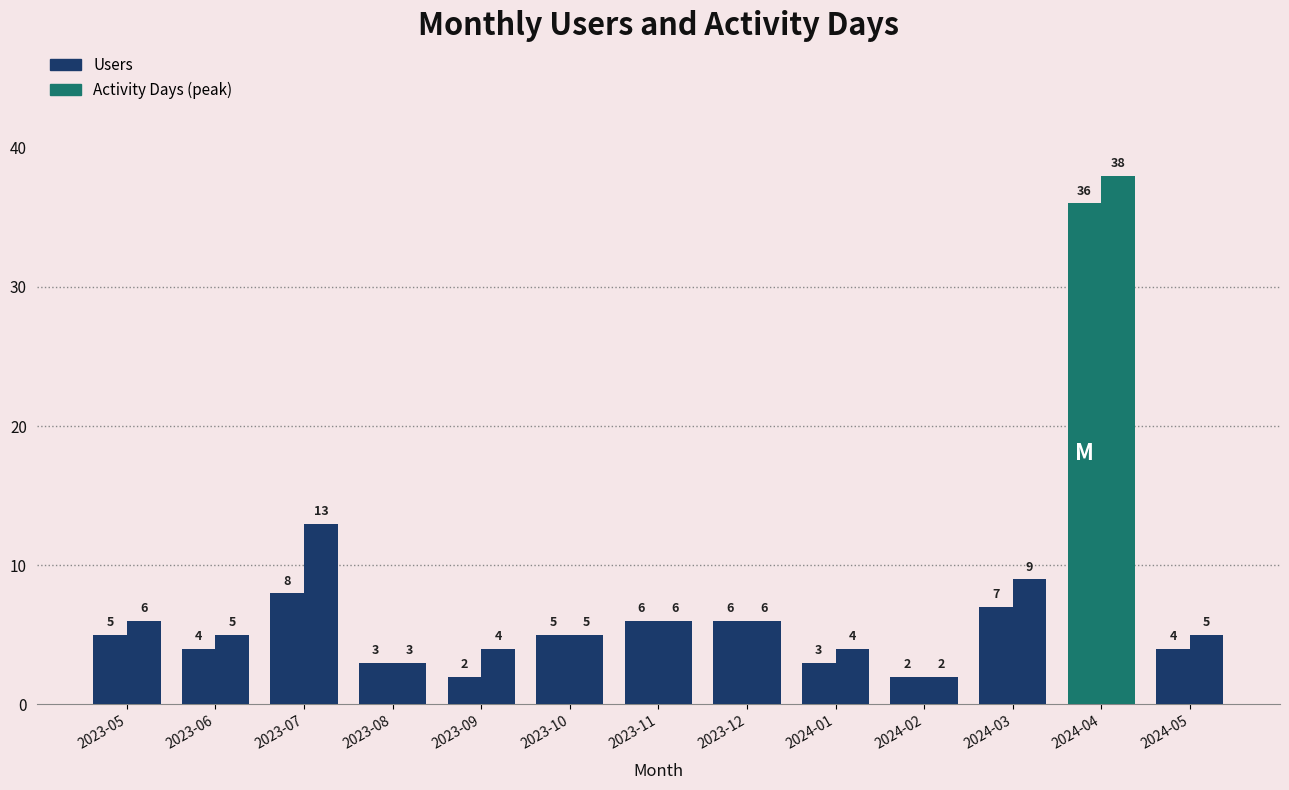

Count the number of data series in this chart.

2